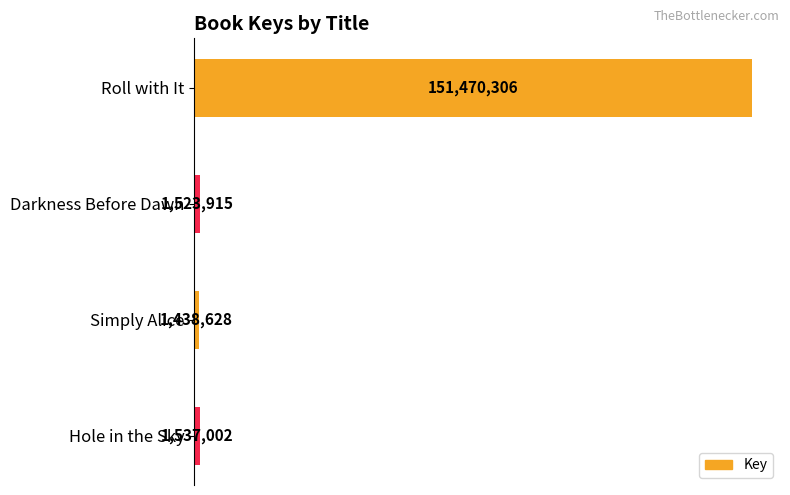

Are the bars horizontal?

Yes